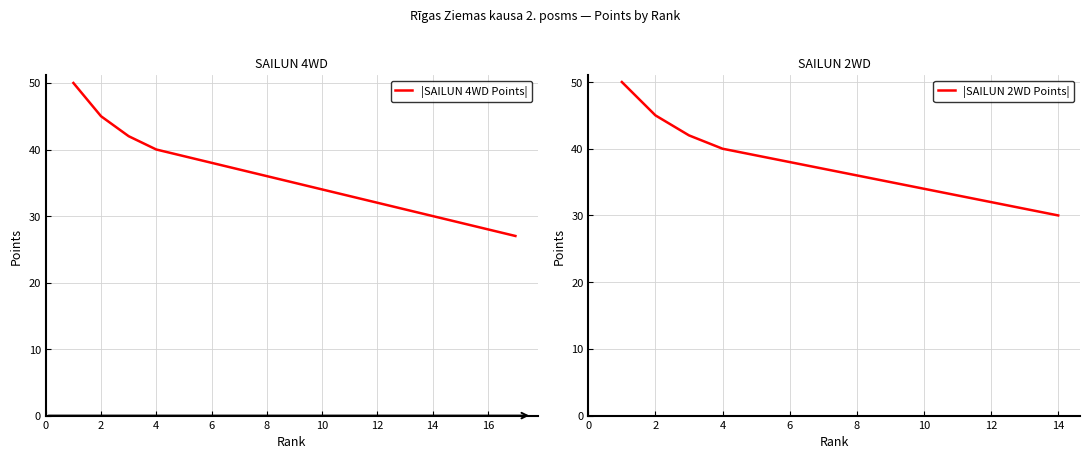

Does the chart have visible grid lines?

Yes